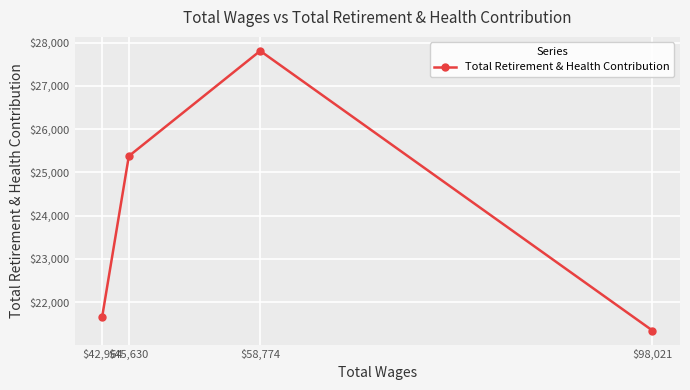

The chart shows a value of 21342 at $98,021. True or false?

True